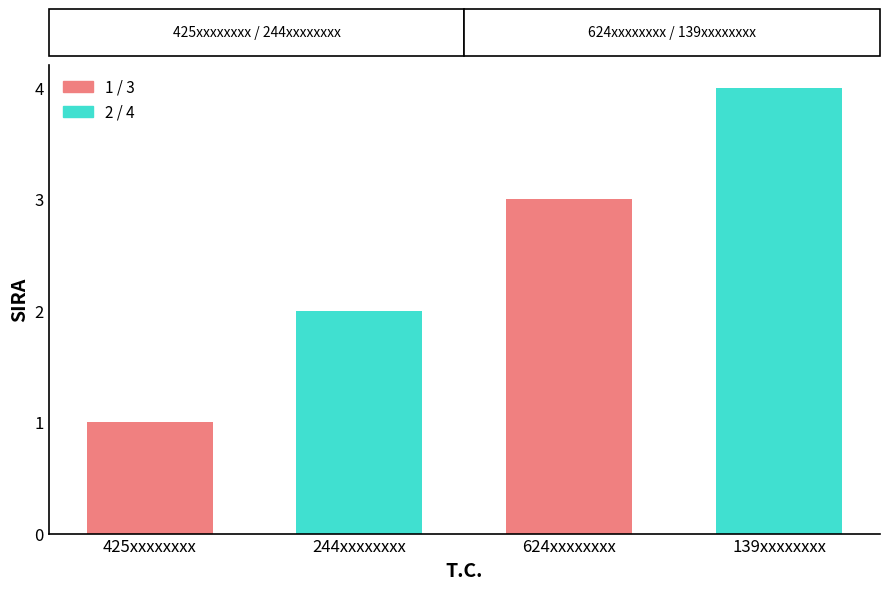

Reading right to left, extract all data points from this chart.

139xxxxxxxx=4	624xxxxxxxx=3	244xxxxxxxx=2	425xxxxxxxx=1